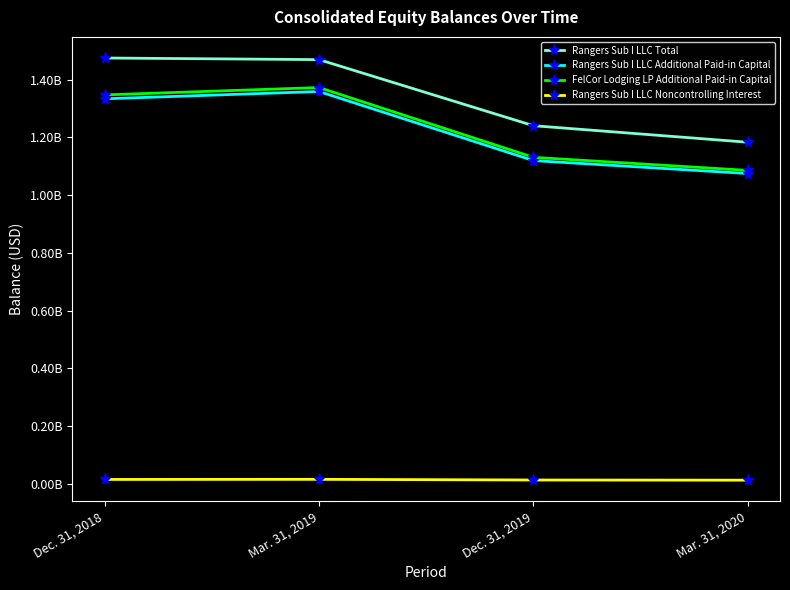

True or false: Rangers Sub I LLC Total and Rangers Sub I LLC Additional Paid-in Capital intersect in this chart.

False